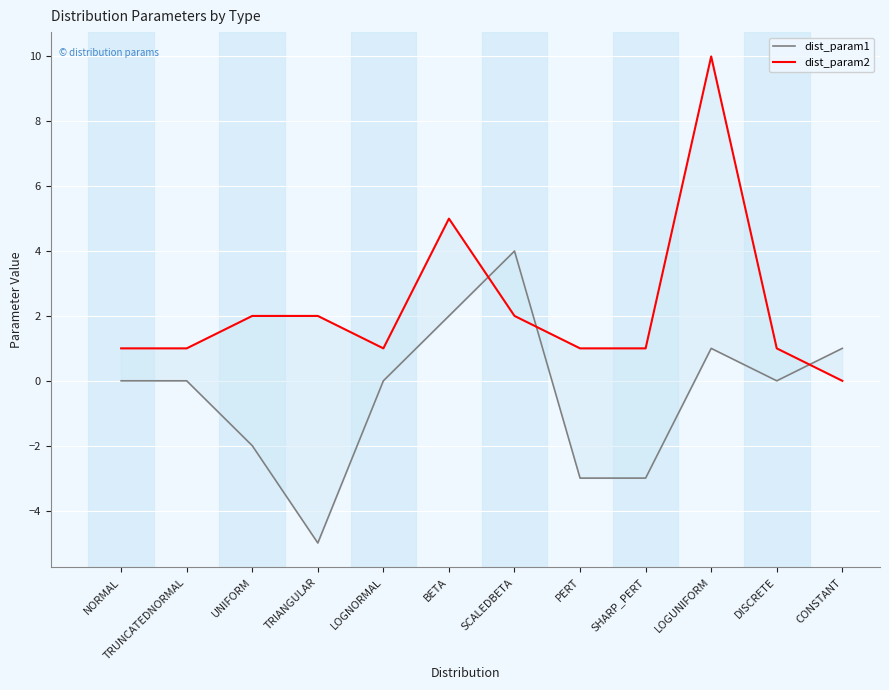

At how many categories does at least one series exceed -2?

12